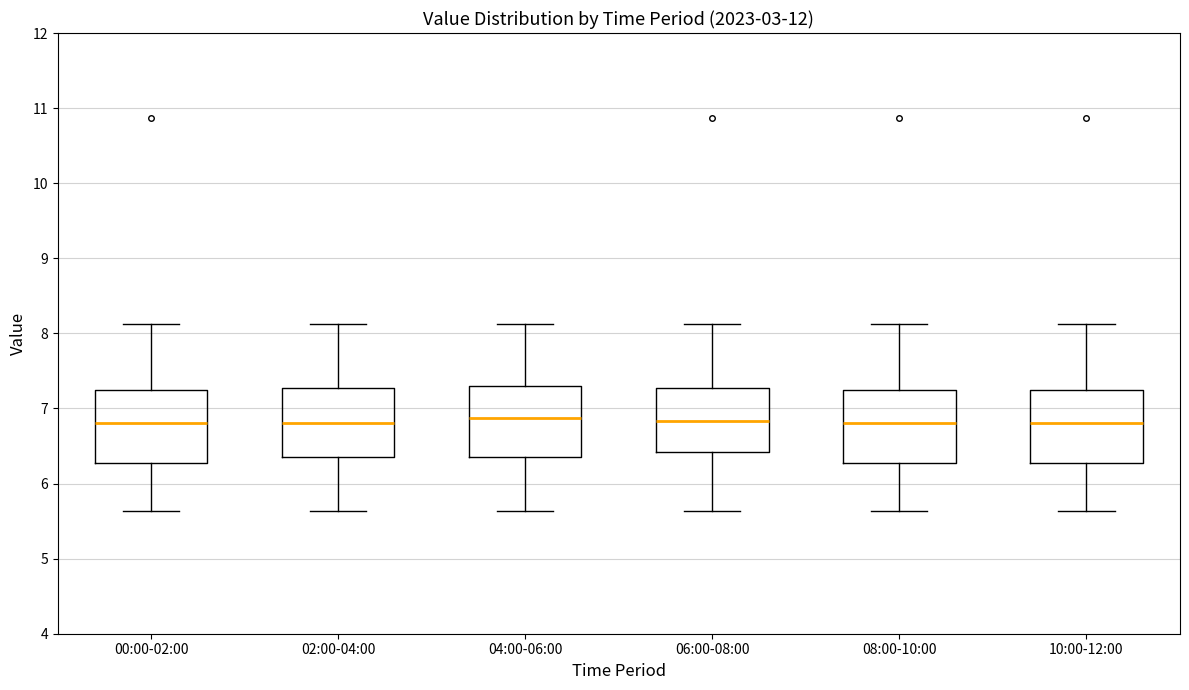

Reading left to right, transcribe this box plot: for each box, give where its median line is, the range the box spans, and where its two whiskers end, as read against the y-axis. The values are not printed on the chart, so give them approximately, as read against the axis.

00:00-02:00: median 6.8, box 6.3 to 7.2, whiskers 5.6 to 8.1
02:00-04:00: median 6.8, box 6.4 to 7.3, whiskers 5.6 to 8.1
04:00-06:00: median 6.9, box 6.4 to 7.3, whiskers 5.6 to 8.1
06:00-08:00: median 6.8, box 6.4 to 7.3, whiskers 5.6 to 8.1
08:00-10:00: median 6.8, box 6.3 to 7.2, whiskers 5.6 to 8.1
10:00-12:00: median 6.8, box 6.3 to 7.2, whiskers 5.6 to 8.1